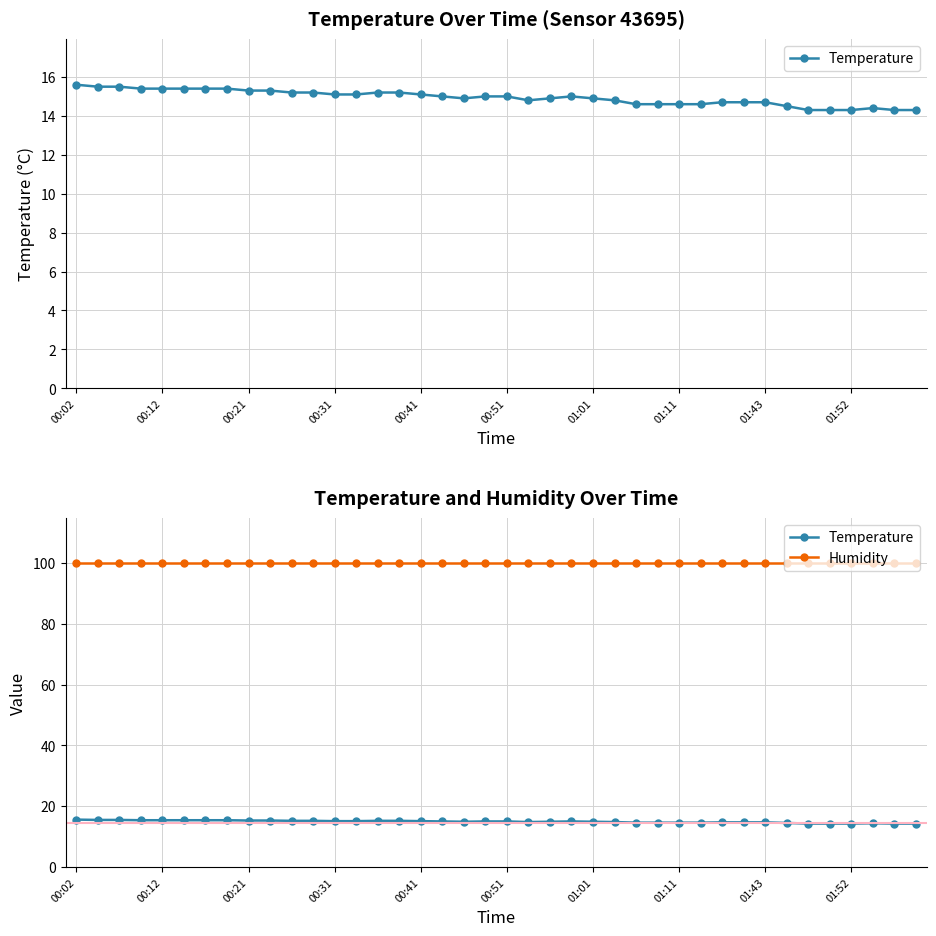

True or false: Humidity and Temperature cross at least once.

False